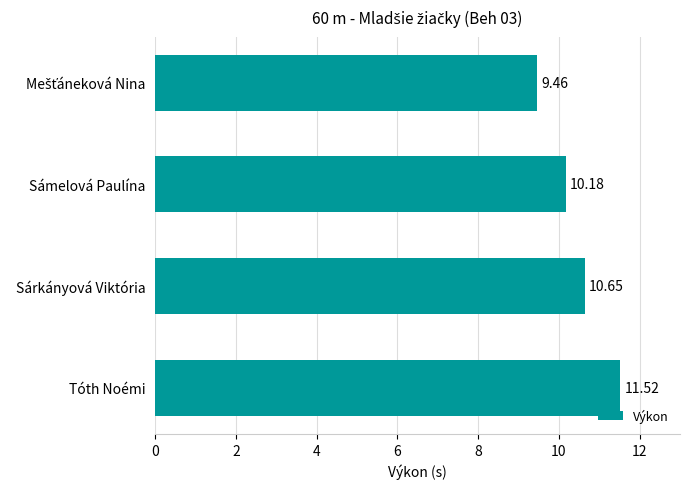

What is the change in value from Sámelová Paulína to Sárkányová Viktória?

+0.5